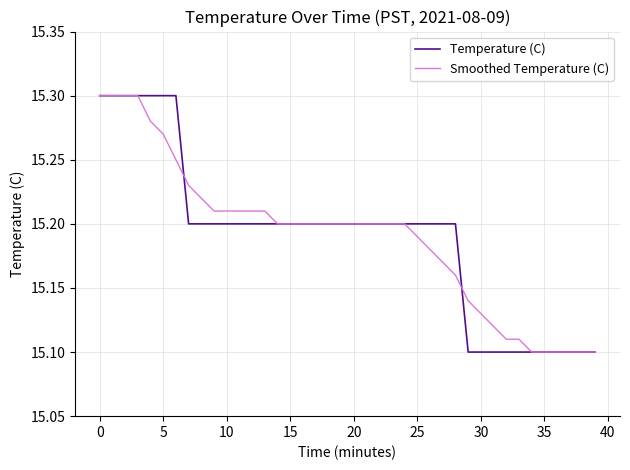

Does the chart display data point markers on the line(s)?

No